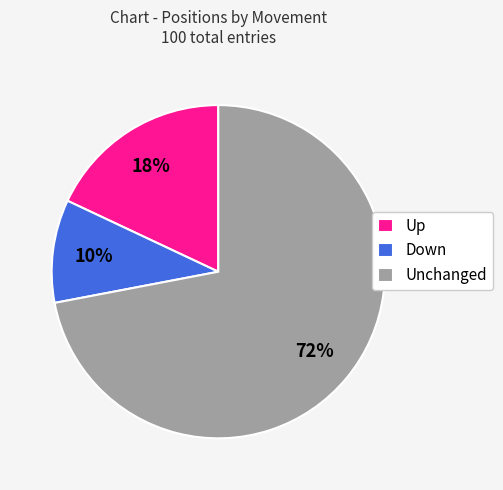

The Unchanged slice represents 62% of the pie. True or false?

False